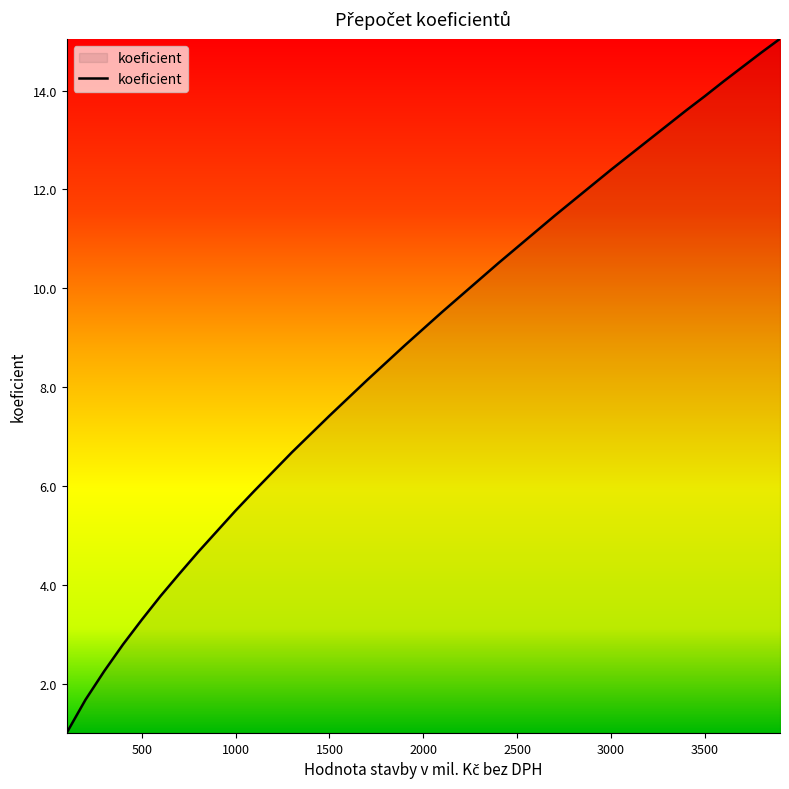

What is the greatest value displayed?

15.1